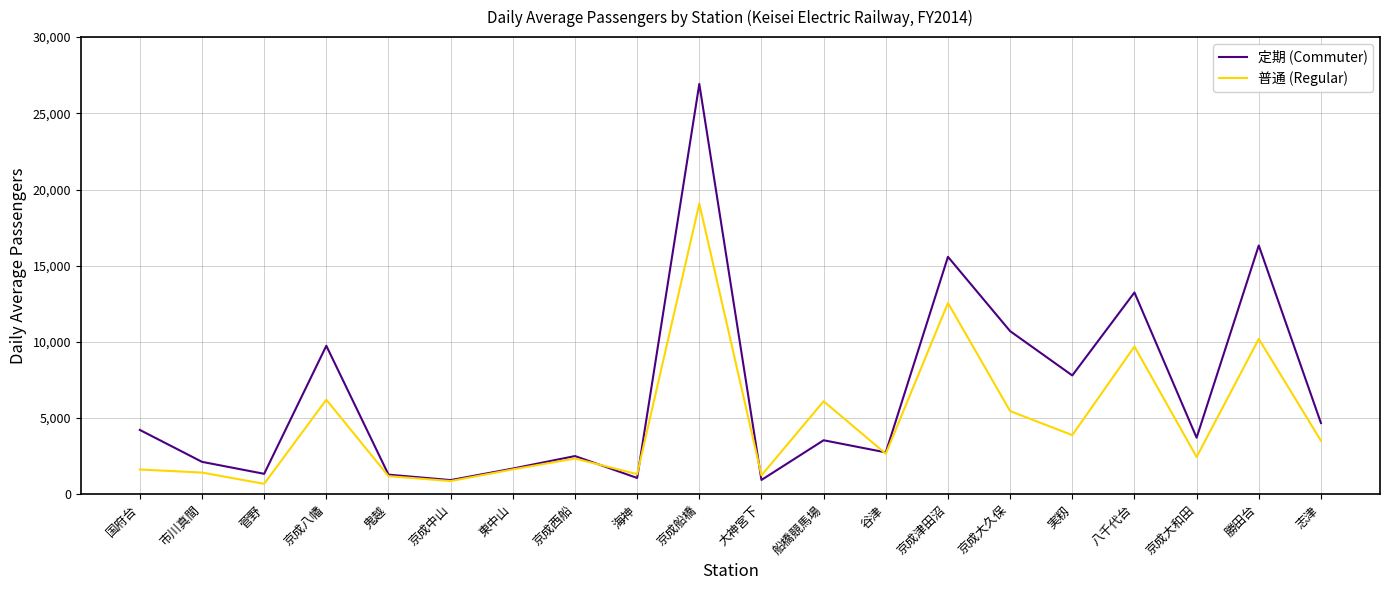

Is it true that 定期 (Commuter) equals 2752 at 谷津?

True